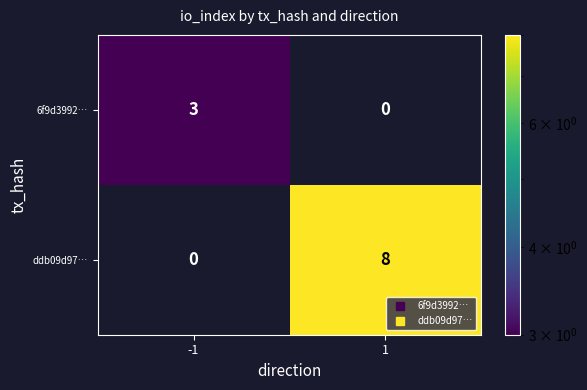

Count the number of data series in this chart.

2